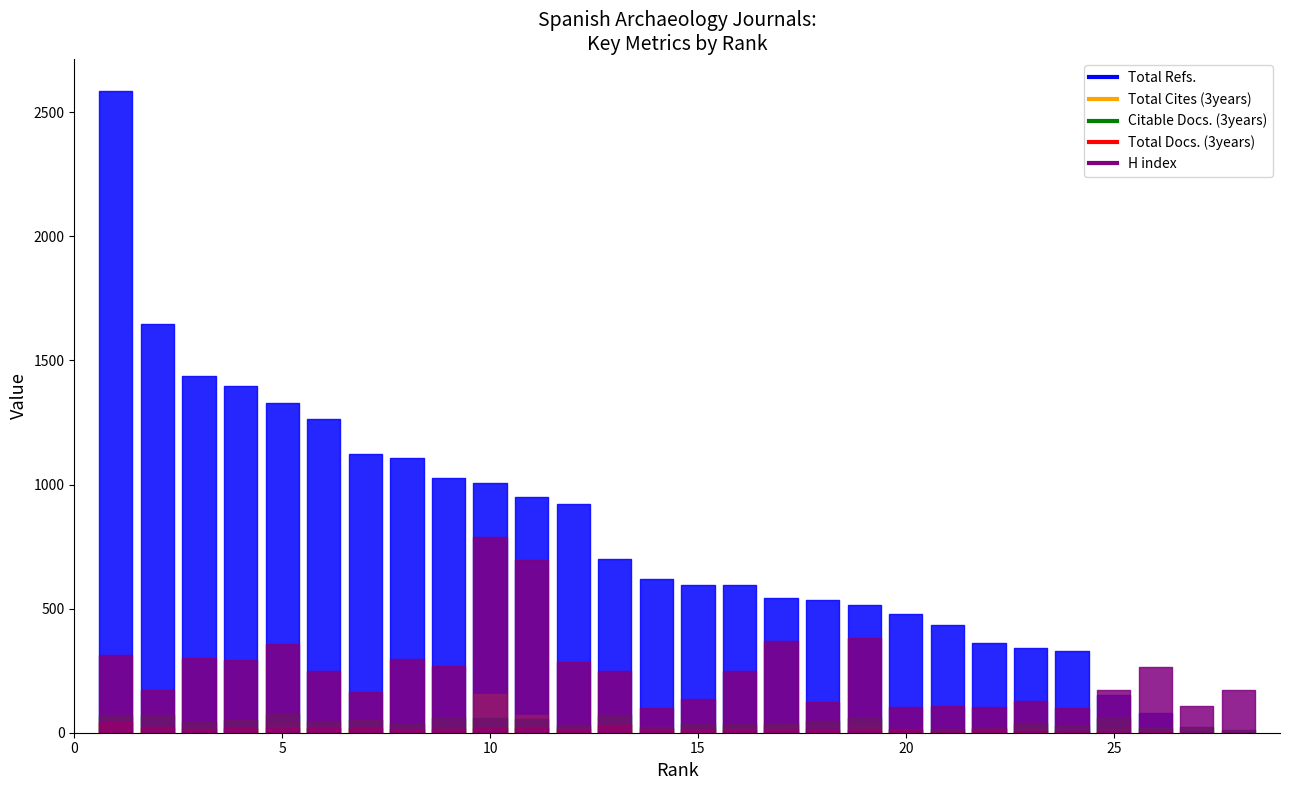

Which label corresponds to the largest value in the chart?

1